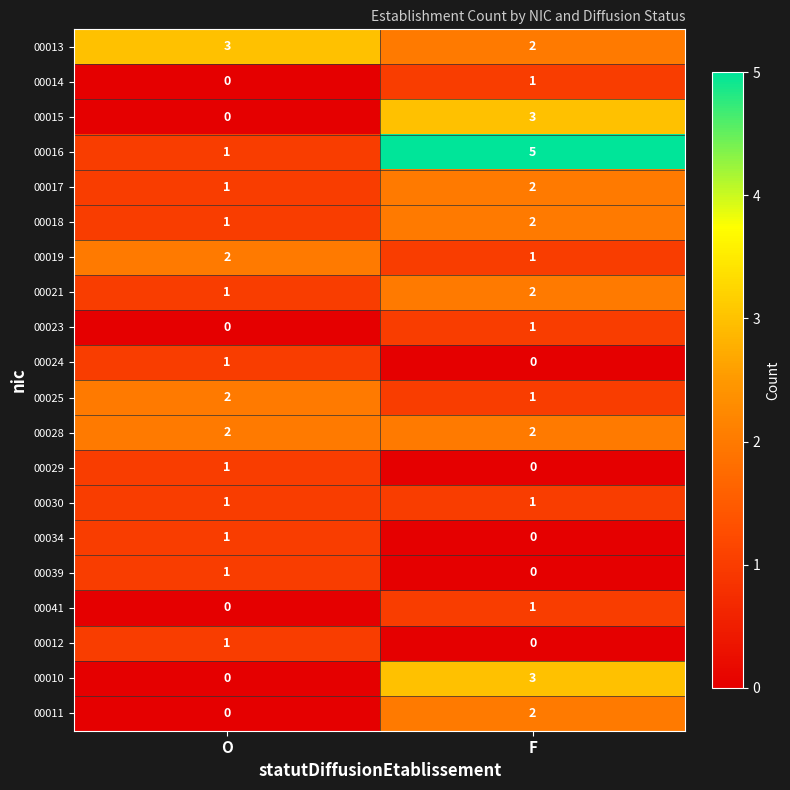

How many categories are shown in the chart?

2